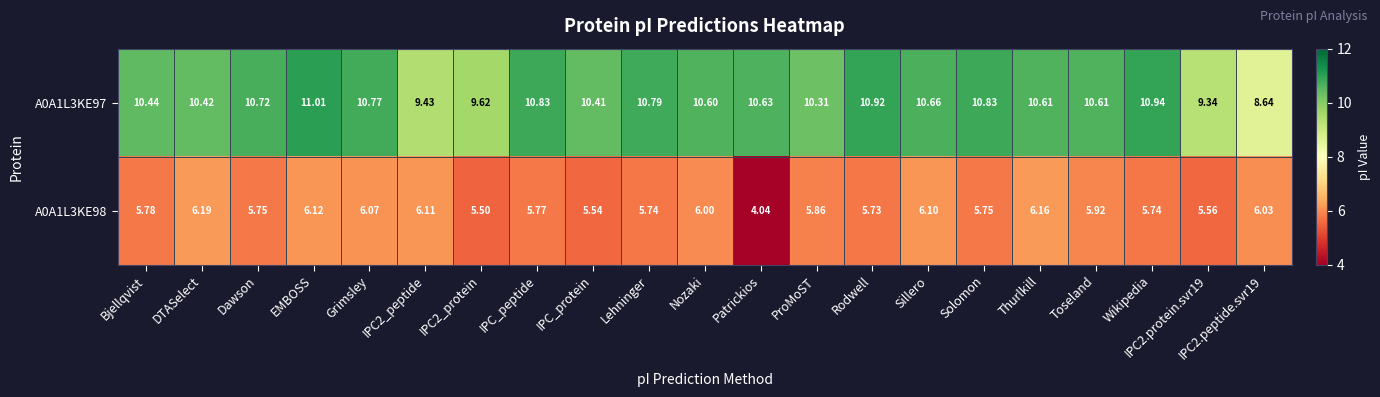

Between Grimsley and Toseland, which series saw the biggest shift?

A0A1L3KE97